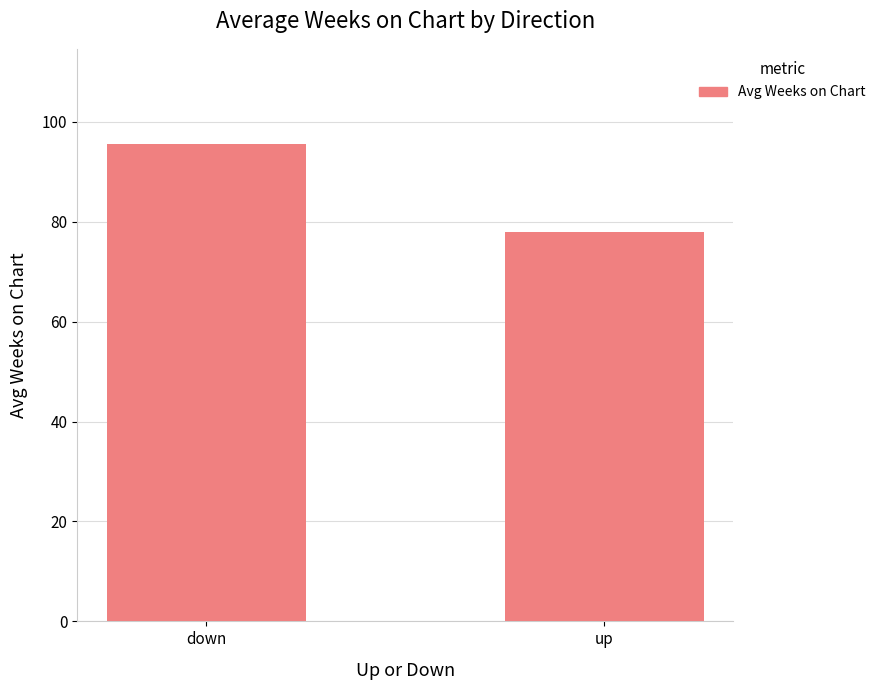

Where is the data nearest to the value 86?

up